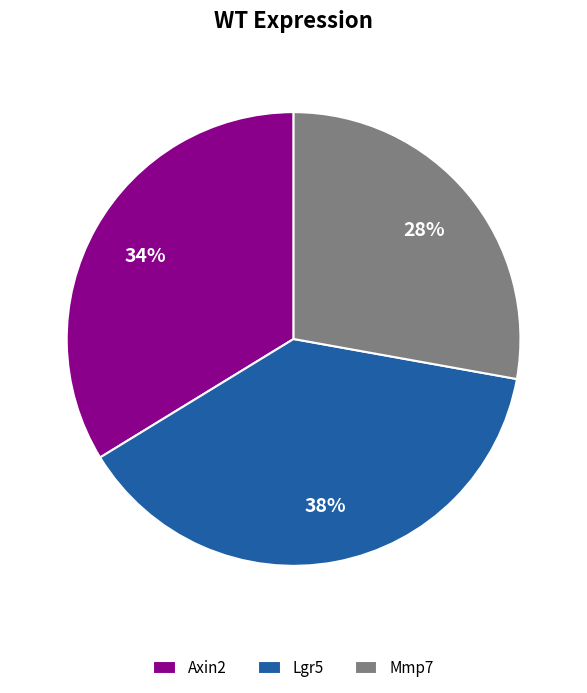

To the nearest percent, what is the average slice percentage?

33%